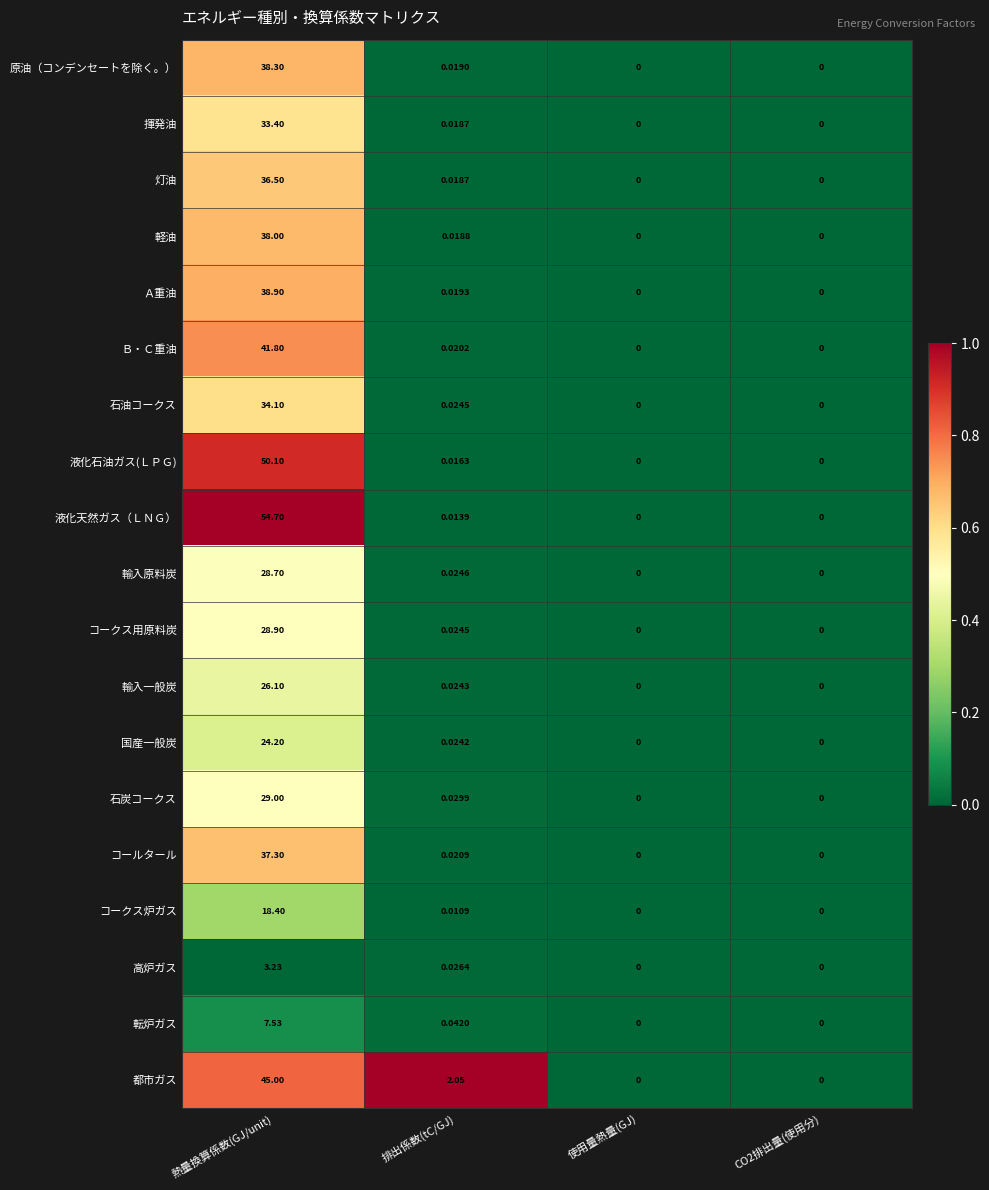

Between 熱量換算係数(GJ/unit) and 使用量熱量(GJ), which series saw the biggest shift?

液化天然ガス（ＬＮＧ）